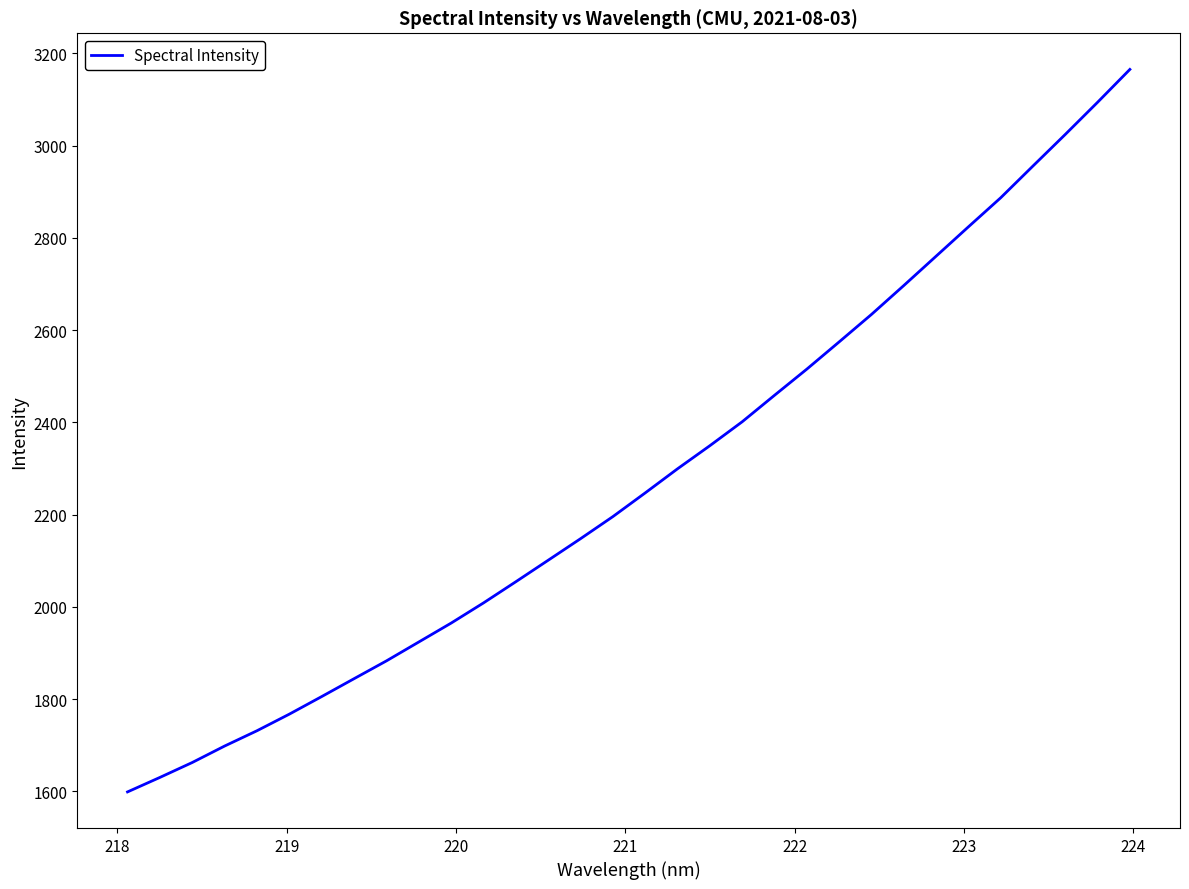

What is the greatest value displayed?

3165.1